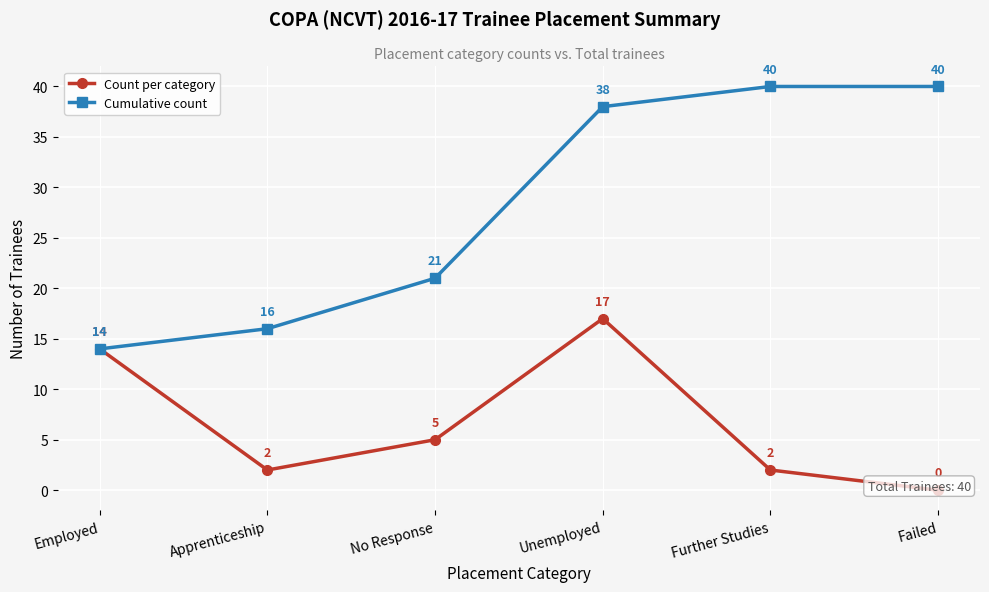

The value of Cumulative count at Unemployed is 38. True or false?

True